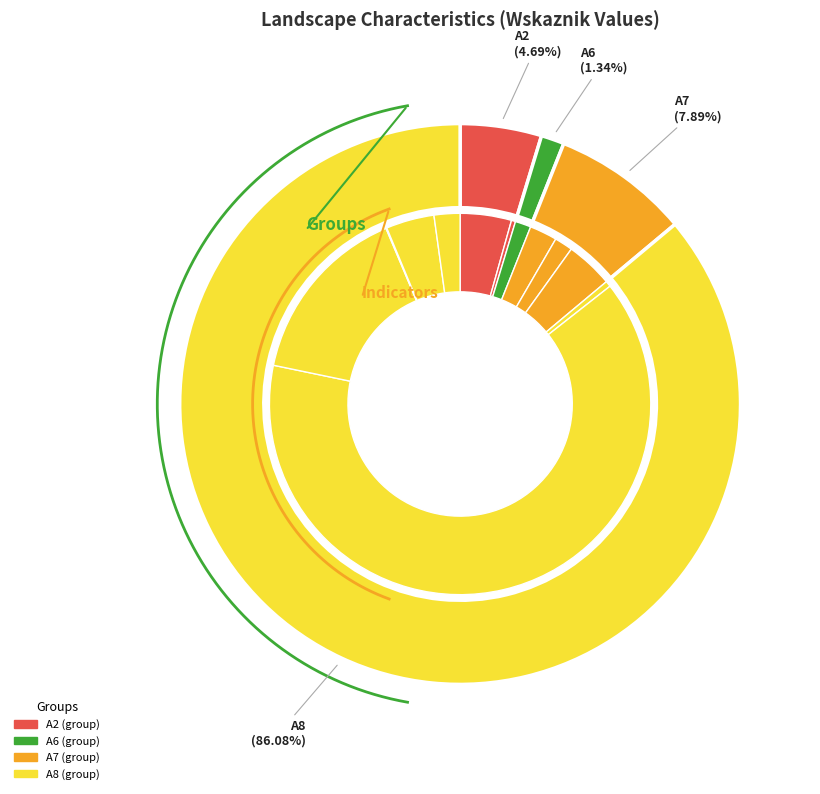

Combined, what portion of the pie is A8c and A7e?

19.4%